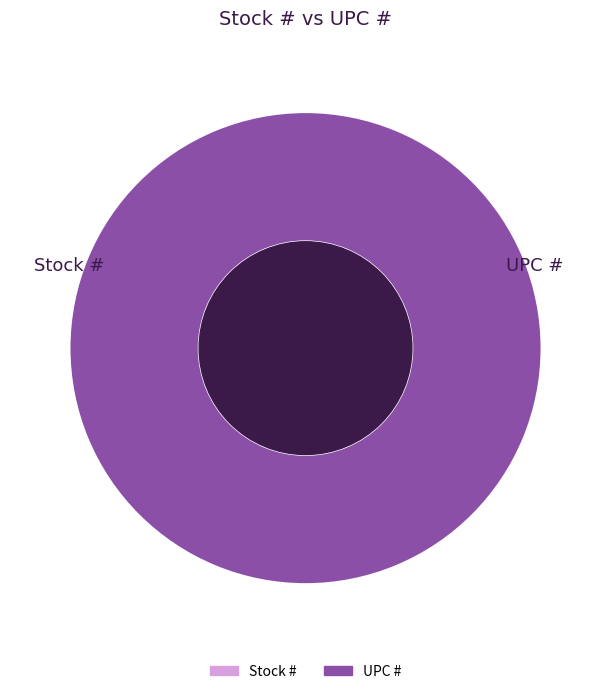

Combined, do UPC # and Stock # account for over 50%?

Yes